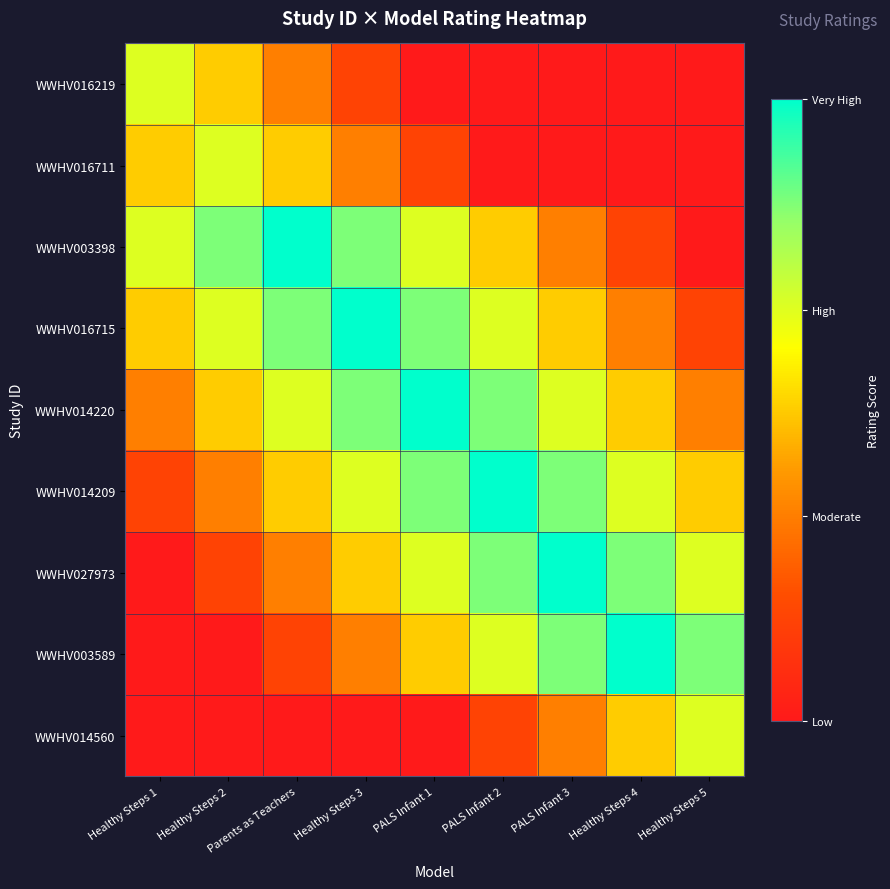

What is the total value across all series at Healthy Steps 5?

3.2